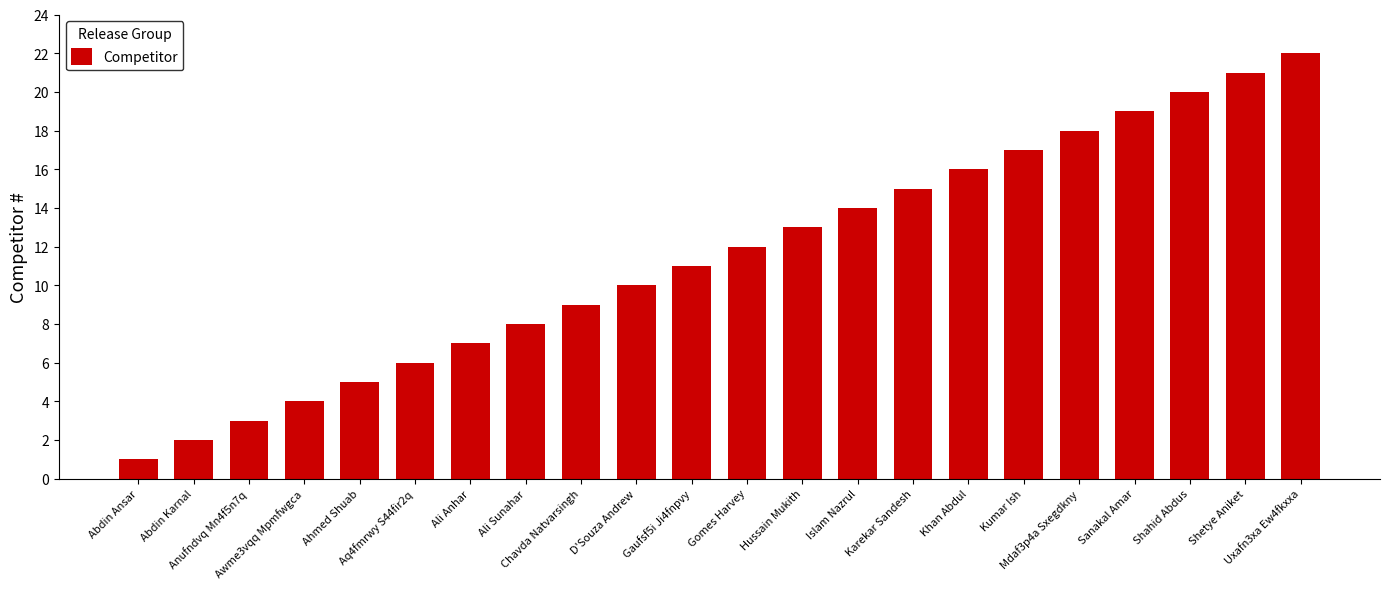

What is the smallest value displayed?

1